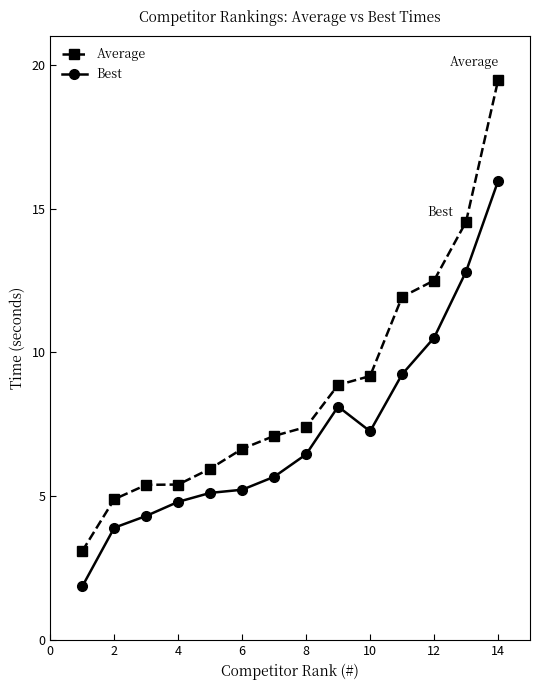

What are all the series names shown in the legend?

Average, Best